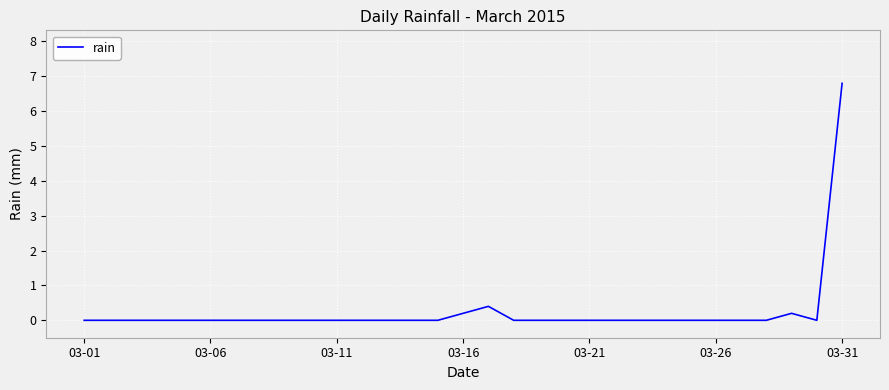

Is this an area chart (filled region under the line)?

No